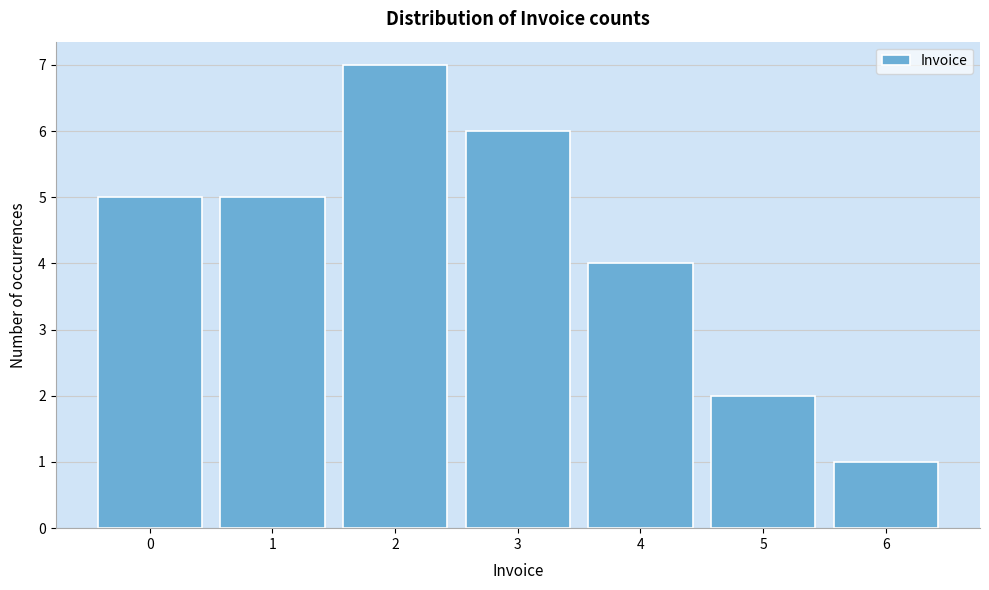

Reading left to right, extract all data points from this chart.

5	5	7	6	4	2	1